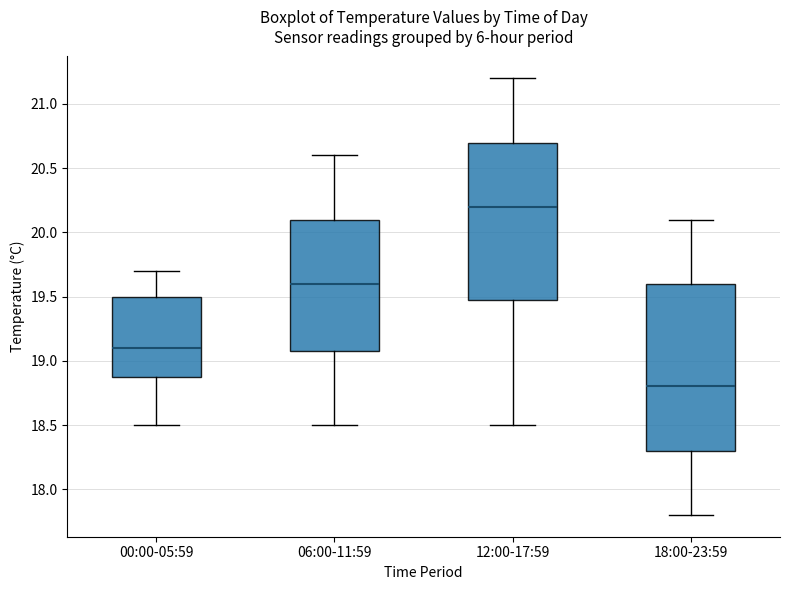

Which box's median line is the highest?

12:00-17:59